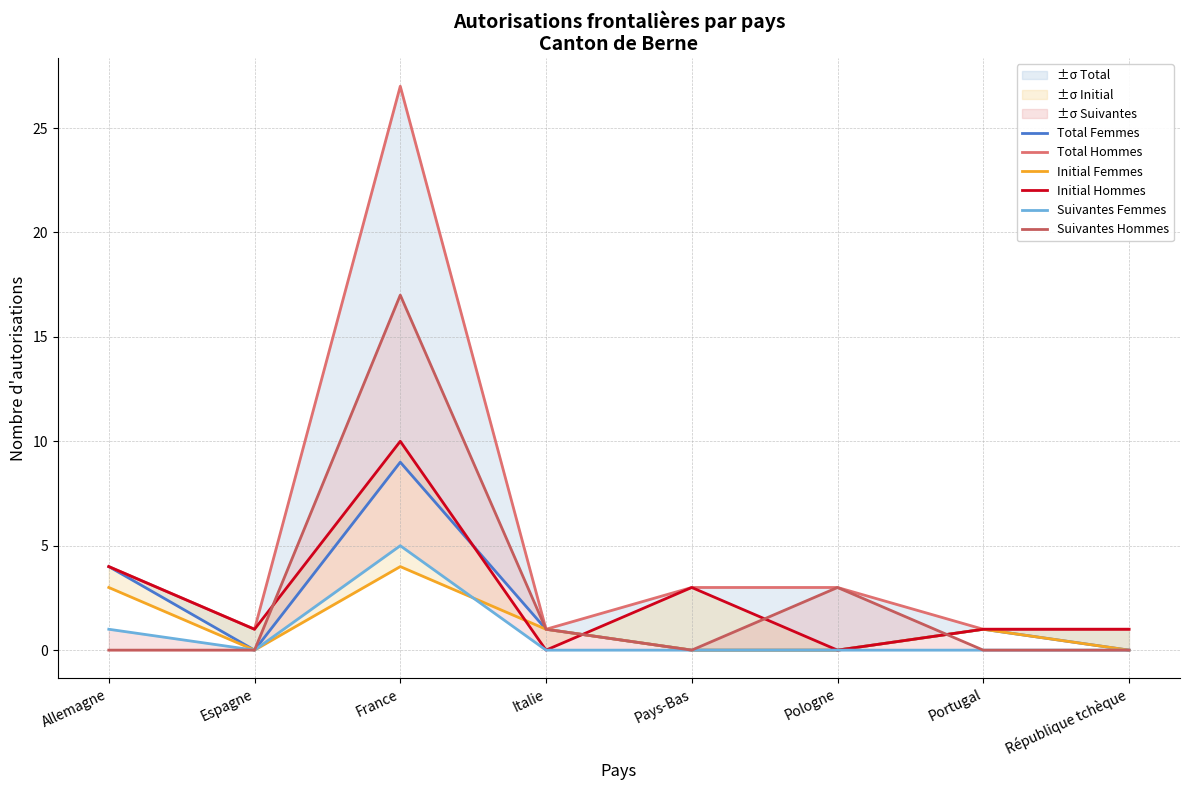

At which label is Suivantes Femmes closest to 2?

Allemagne